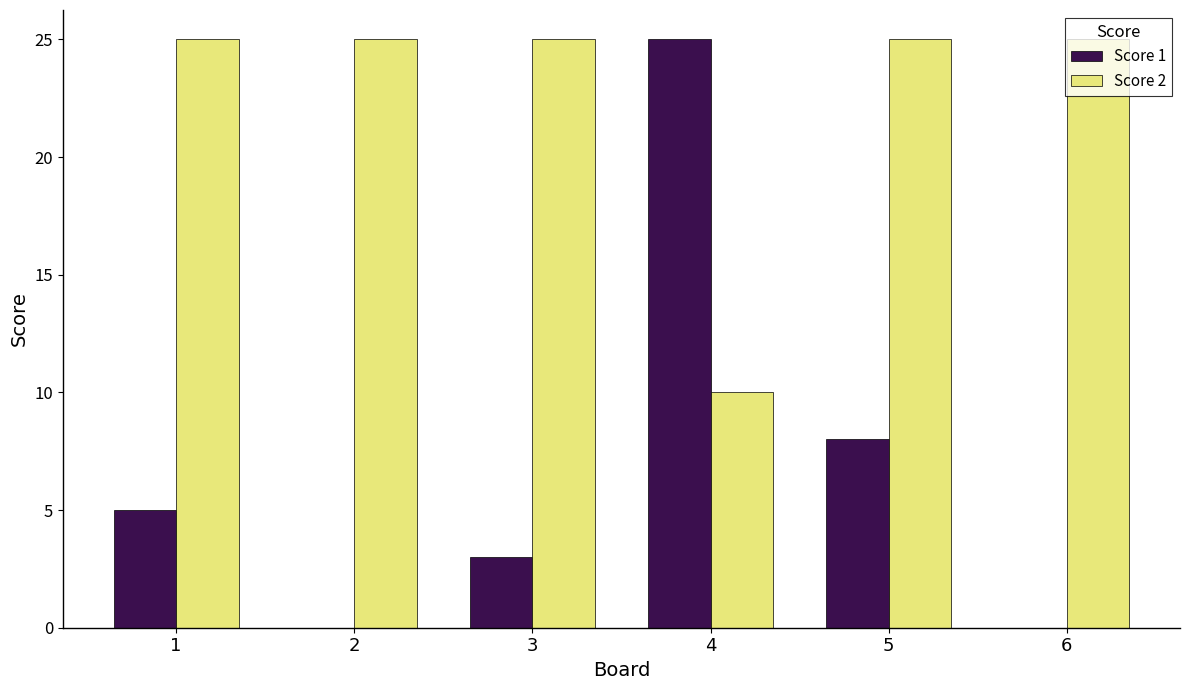

What is the greatest value displayed?

25